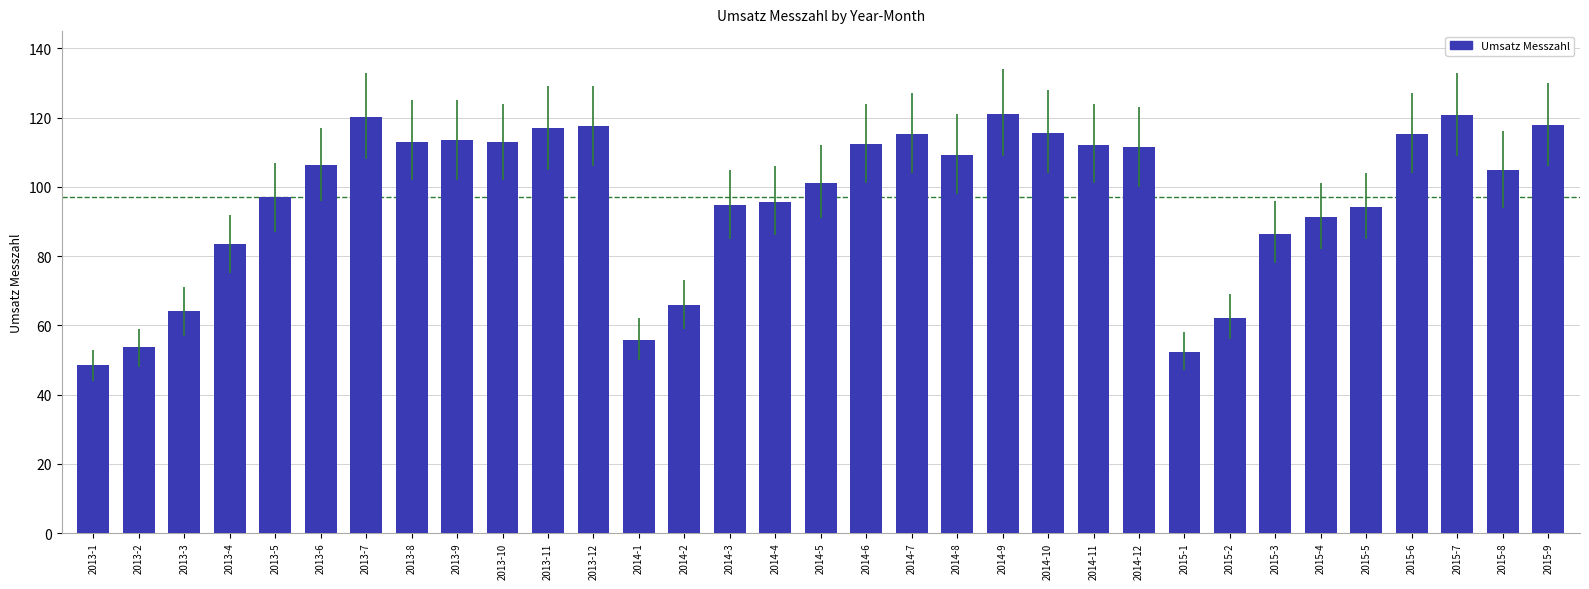

True or false: the data shows 91.4 at 2015-4.

True